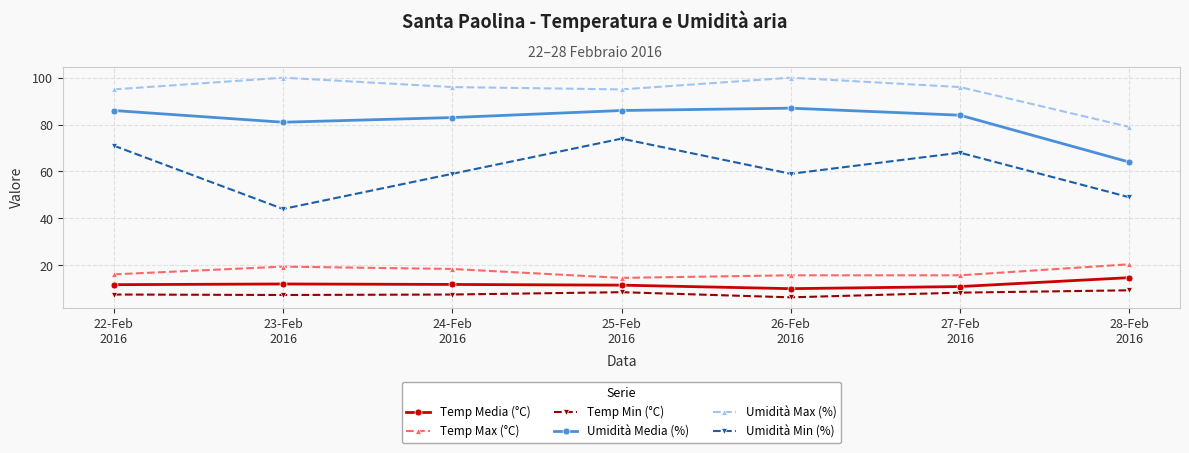

Which series has the widest spread of values?

Umidità Min (%)